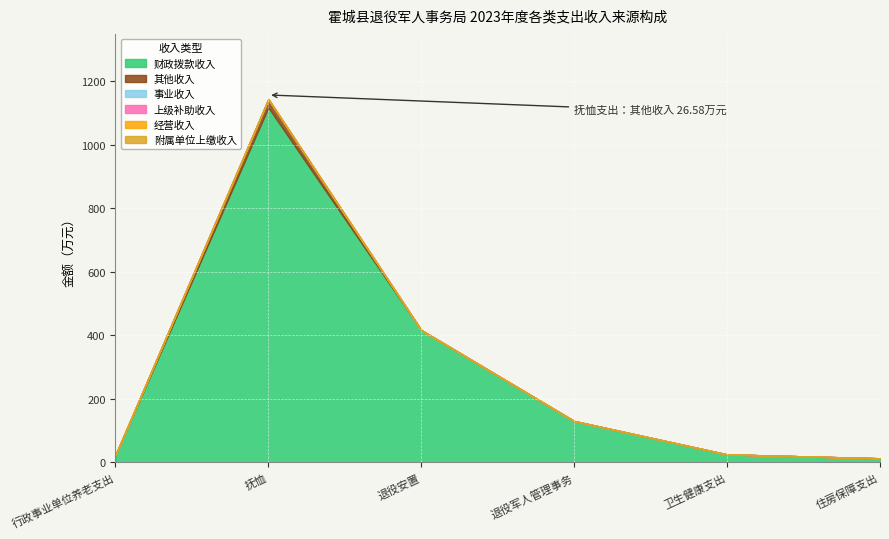

At which label does 经营收入 reach its peak?

行政事业单位养老支出